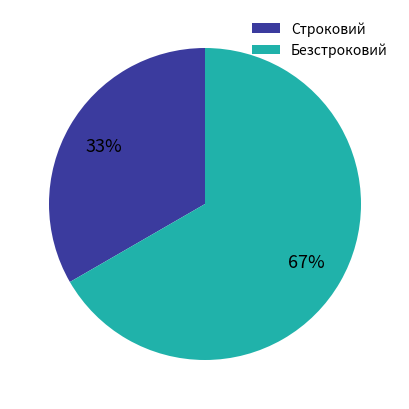

To the nearest percent, what portion does Безстроковий represent?

67%